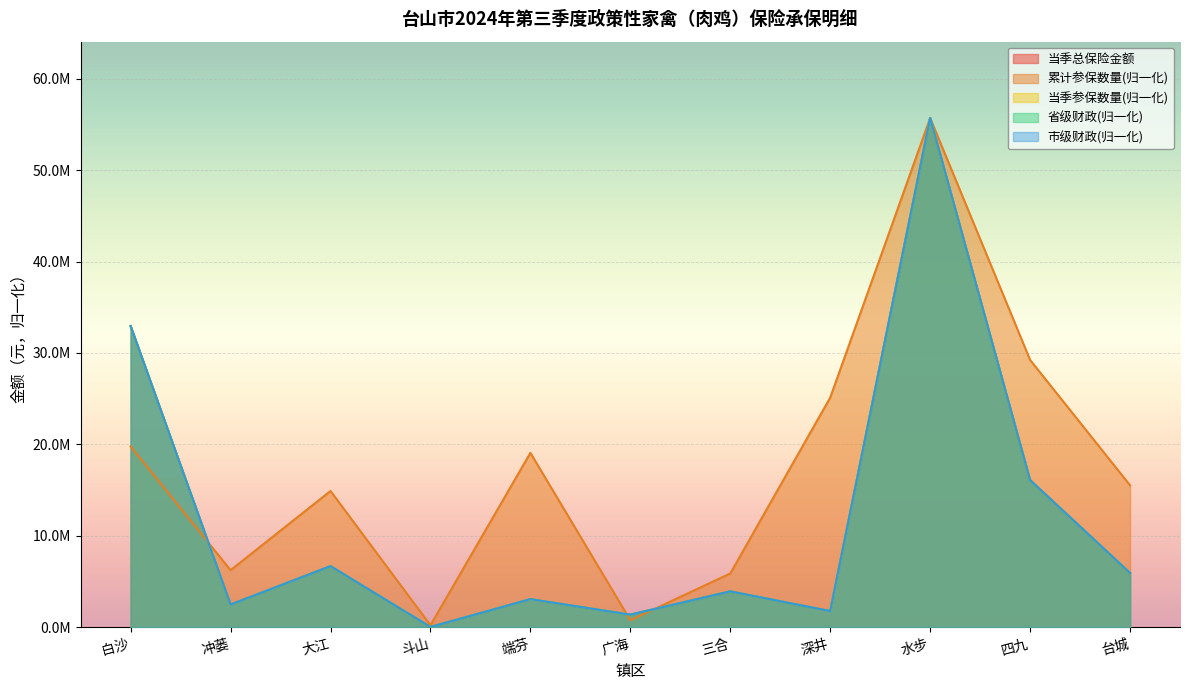

Which series changed the most between 深井 and 水步?

当季参保数量